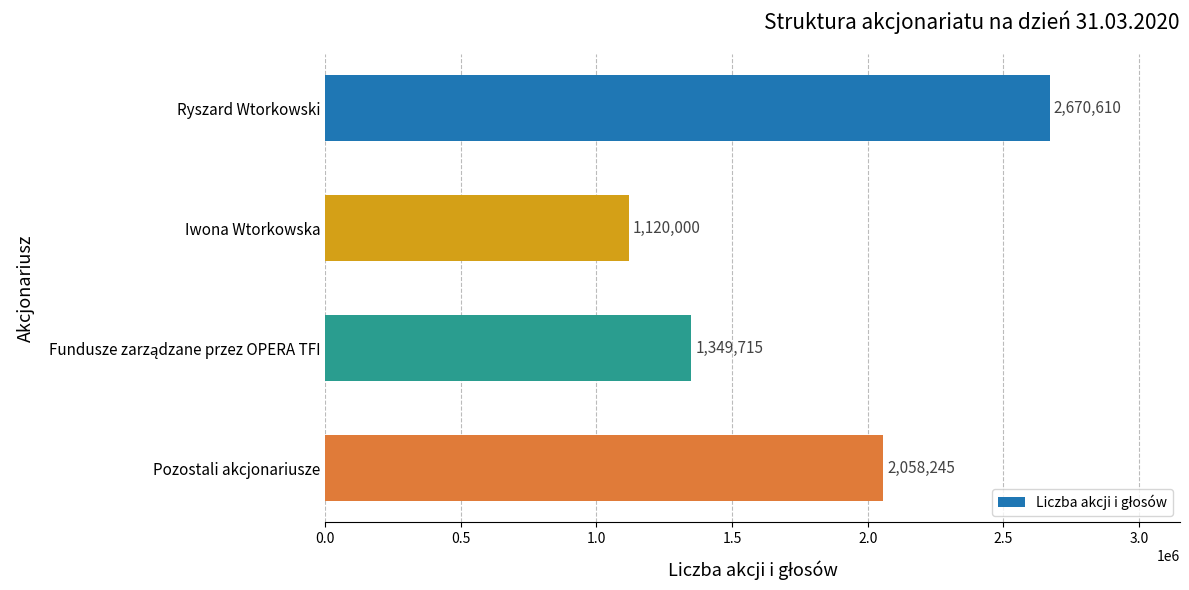

At which label is the value closest to 1895305?

Pozostali akcjonariusze